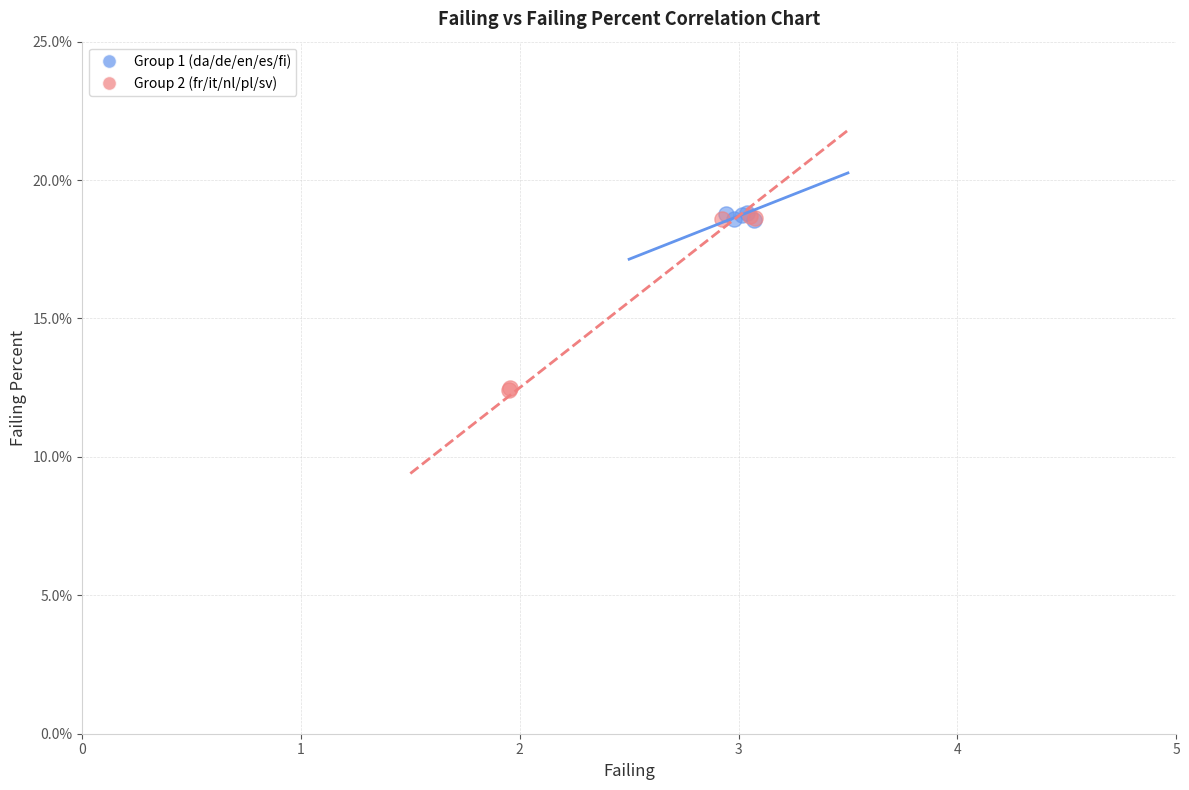

Which series reaches the minimum Y coordinate?

Group 2 (fr/it/nl/pl/sv)